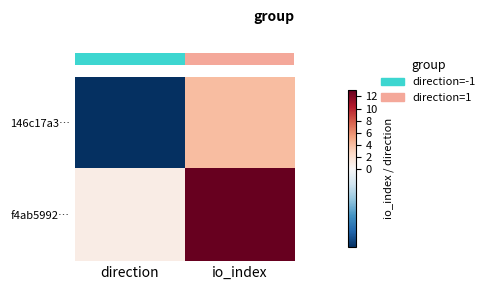

Which has a higher value, direction or io_index?

io_index